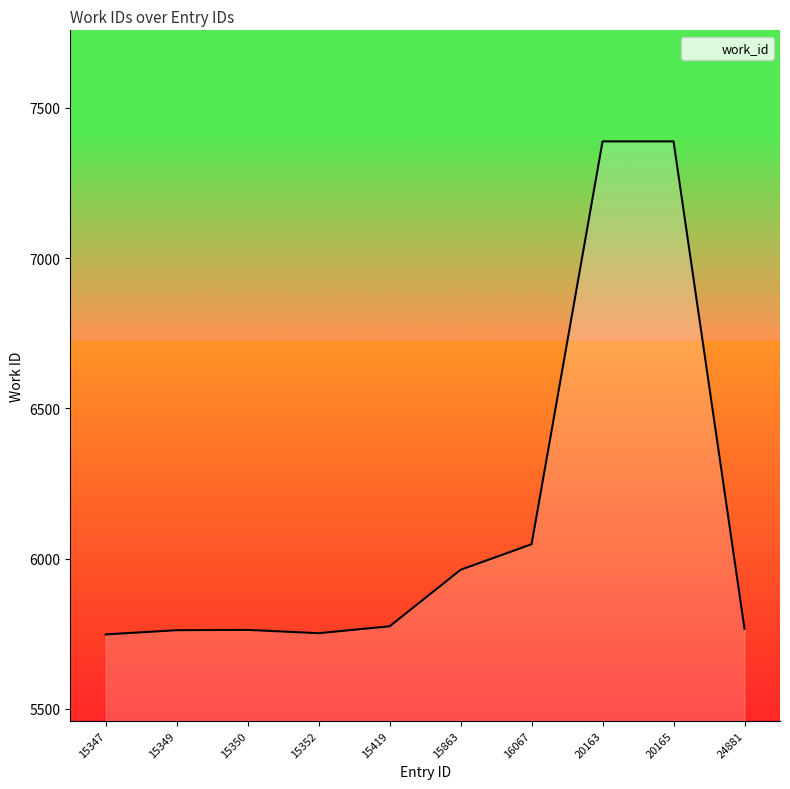

What is the difference between the values at 20163 and 16067?

1340